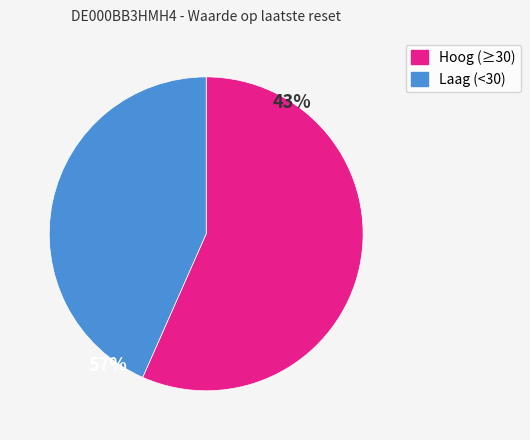

Is there any slice that represents more than half of the pie?

Yes